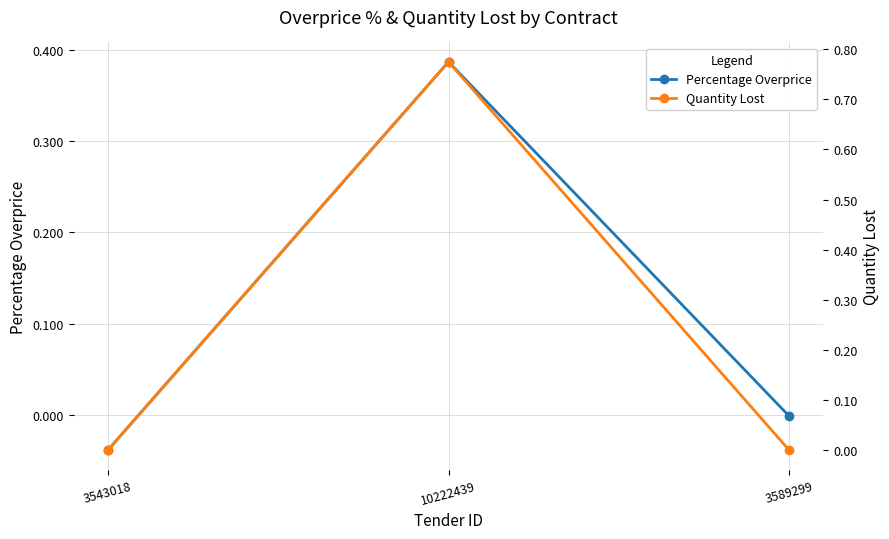

Reading left to right, list all the values displayed in this chart.

Percentage Overprice: -0.0	0.4	-0.0
Quantity Lost: 0.0	0.8	0.0